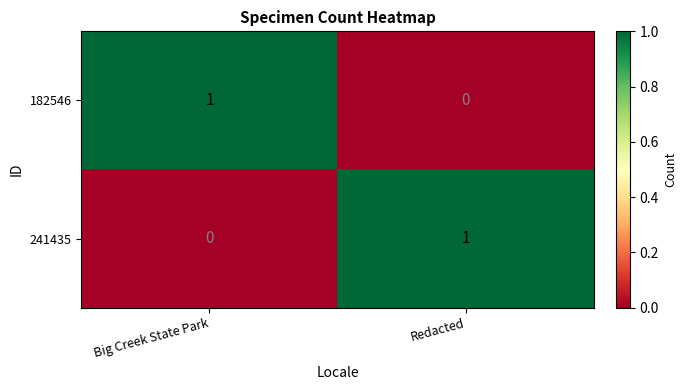

At which label does 182546 reach its peak?

Big Creek State Park